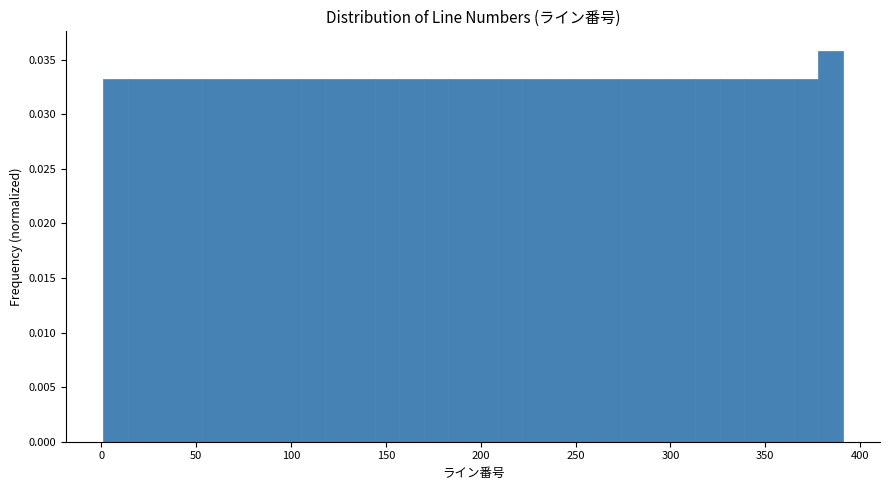

Read against the x-axis, roughly where is the centre of the tallest bar?

385